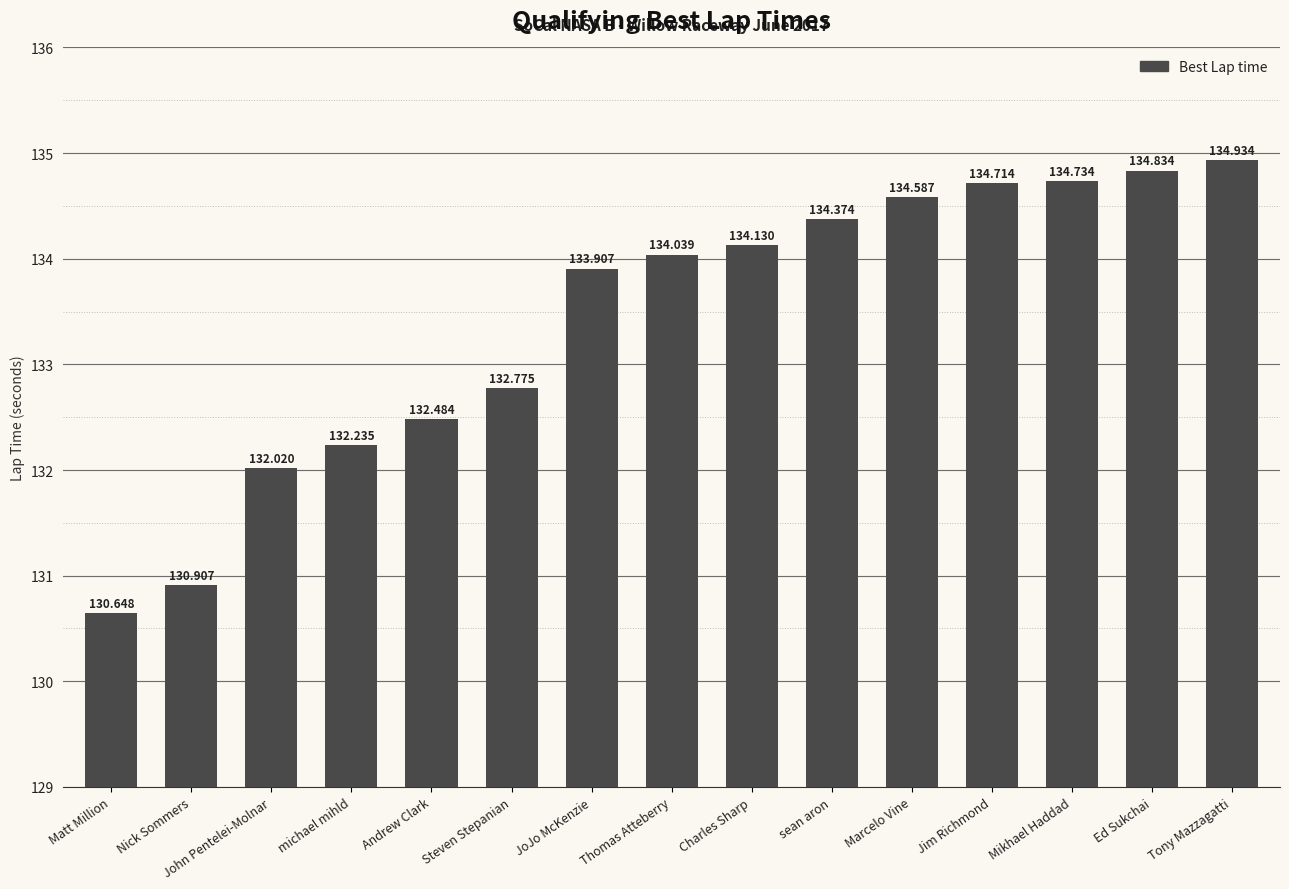

List the labels in order of value, largest first.

Tony Mazzagatti, Ed Sukchai, Mikhael Haddad, Jim Richmond, Marcelo Vine, sean aron, Charles Sharp, Thomas Atteberry, JoJo McKenzie, Steven Stepanian, Andrew Clark, michael mihld, John Pentelei-Molnar, Nick Sommers, Matt Million